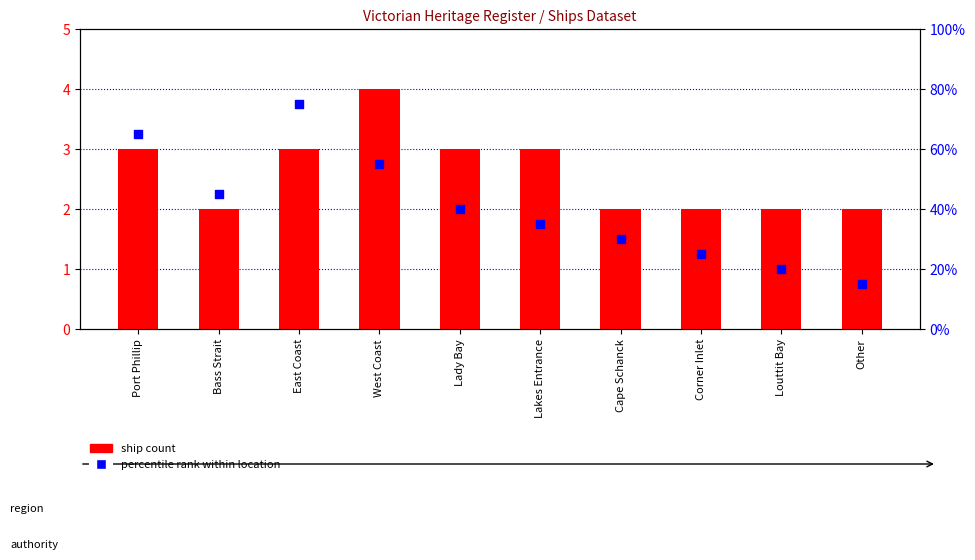

Which series contains the lowest Y value?

ship count